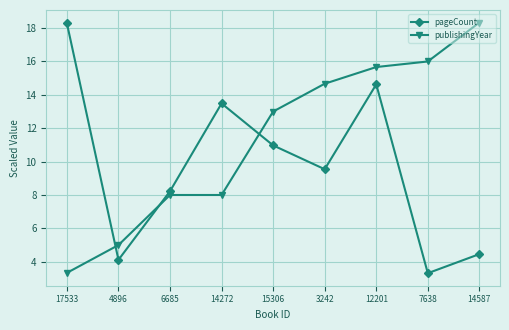

Is the value of pageCount at 12201 greater than the value of publishingYear at 6685?

Yes